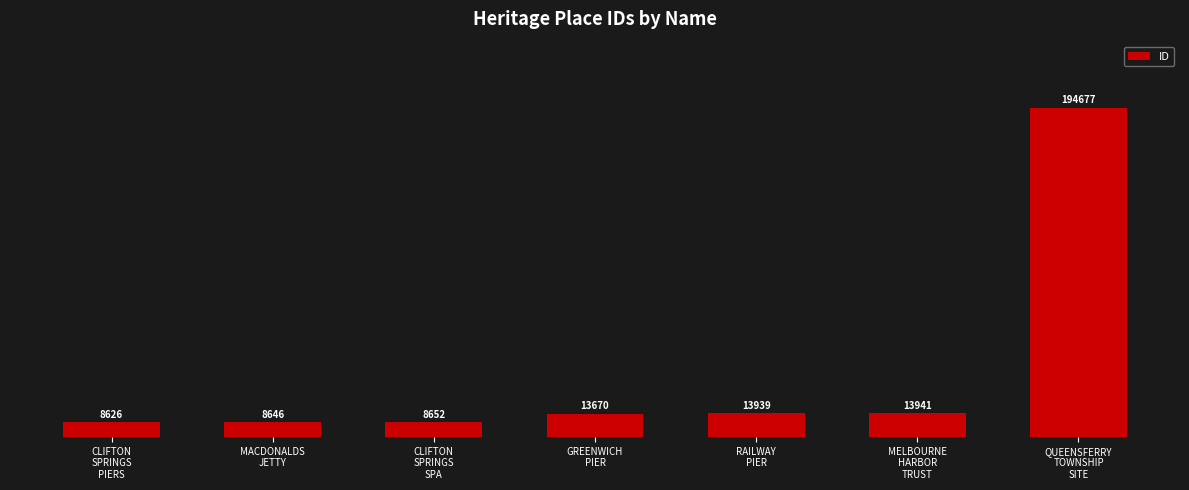

At which label is the value closest to 101651?

MELBOURNE
HARBOR
TRUST